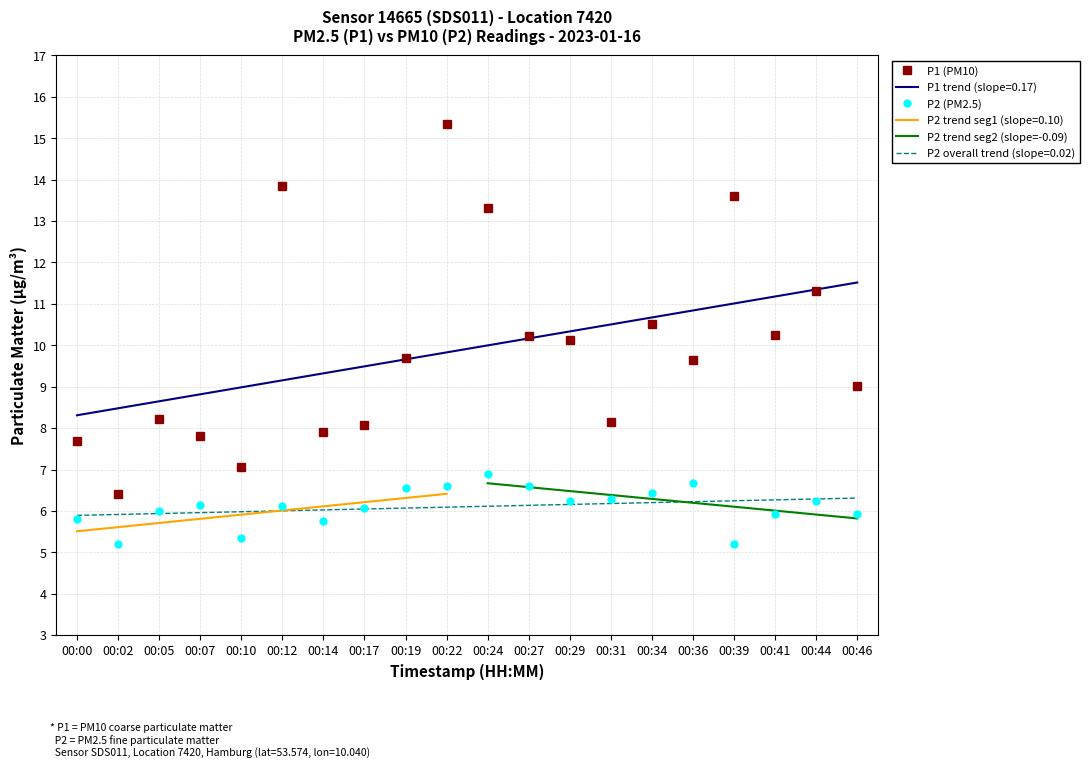

Where is P2 nearest to the value 6?

00:05